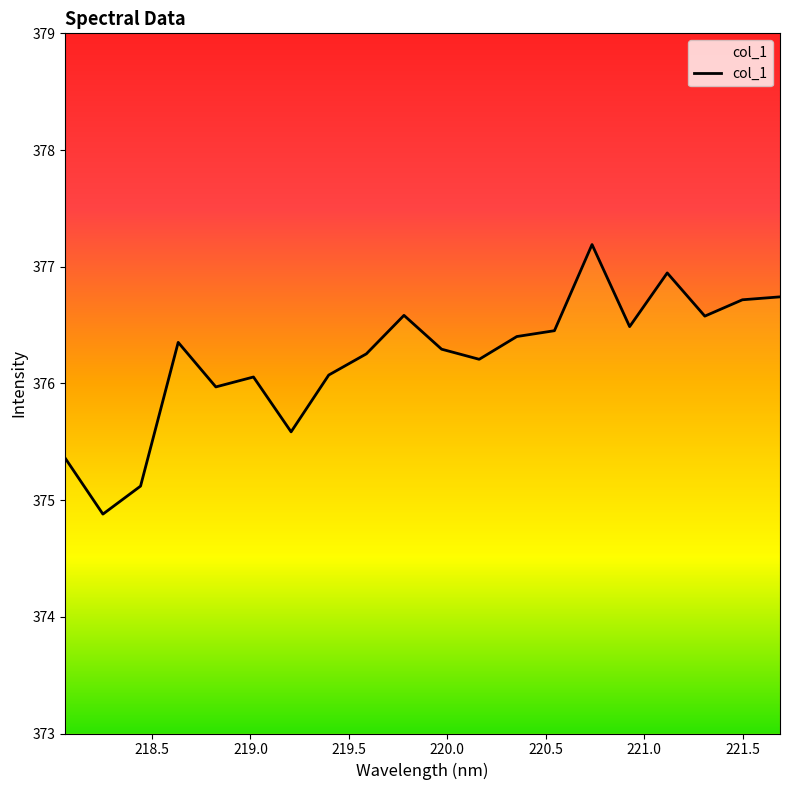

What is the smallest value displayed?

374.9